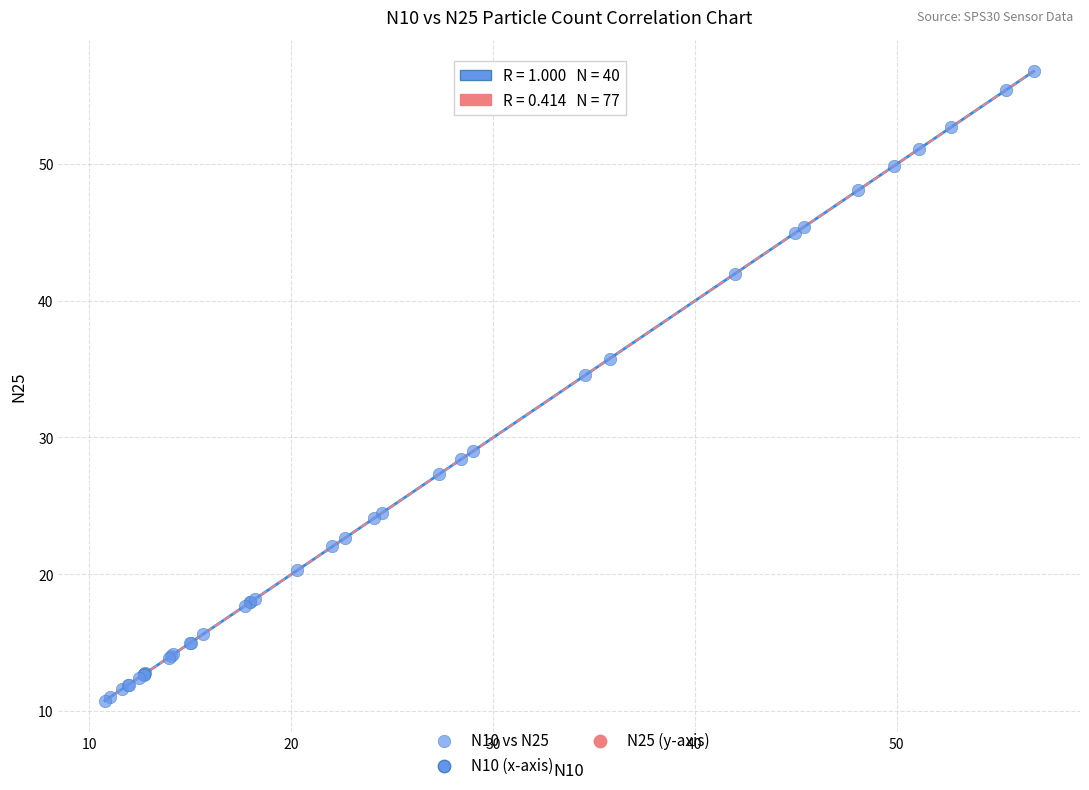

What Y value in the scatter plot is closest to 33?

34.5